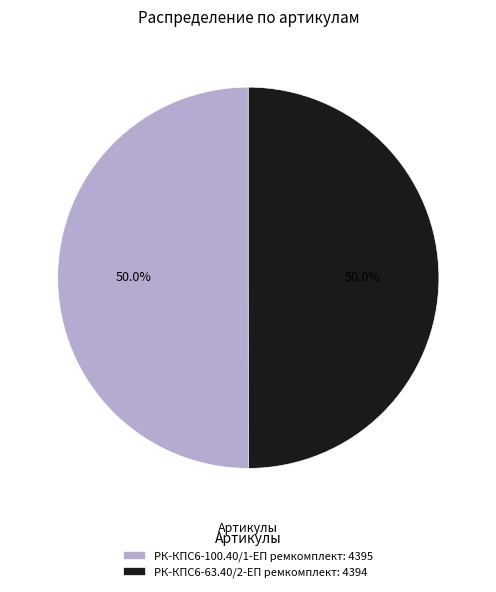

The РК-КПС6-63.40/2-ЕП ремкомплект slice represents 65% of the pie. True or false?

False